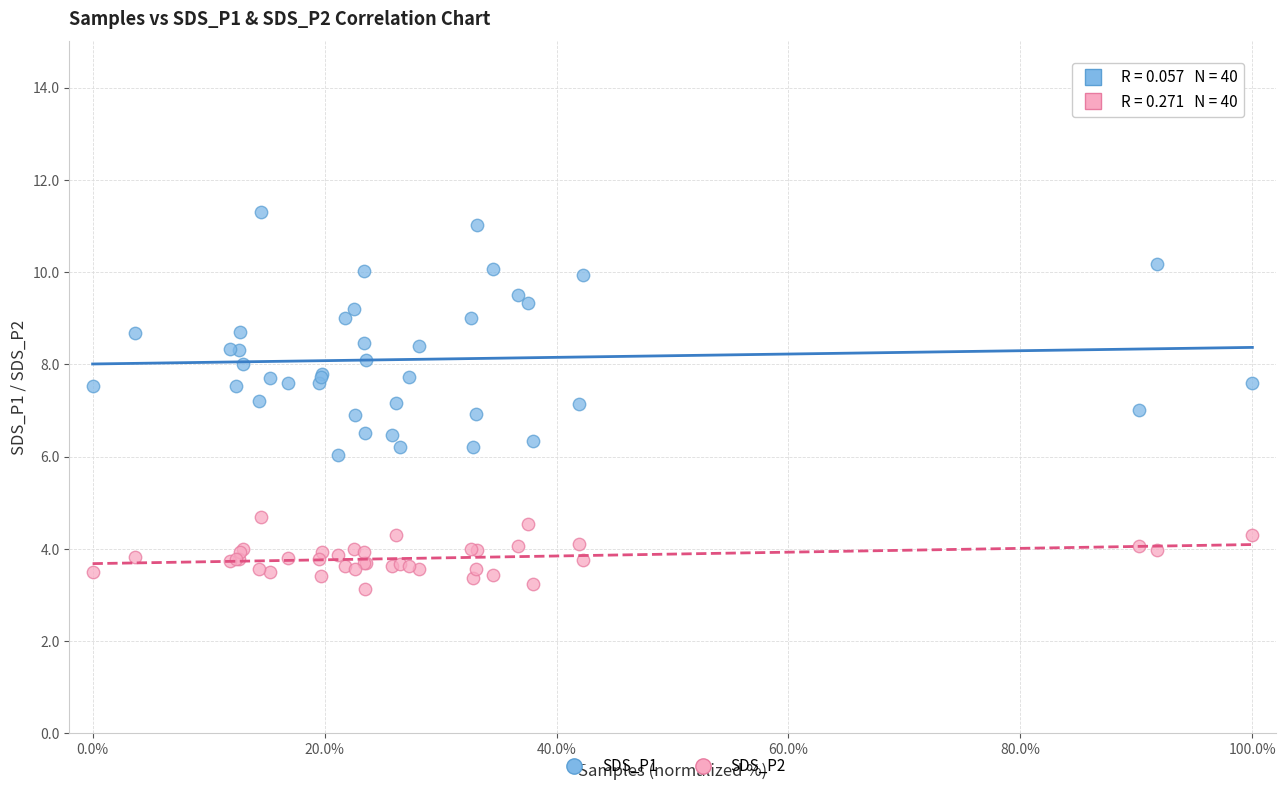

Which series contains the highest Y value?

SDS_P1